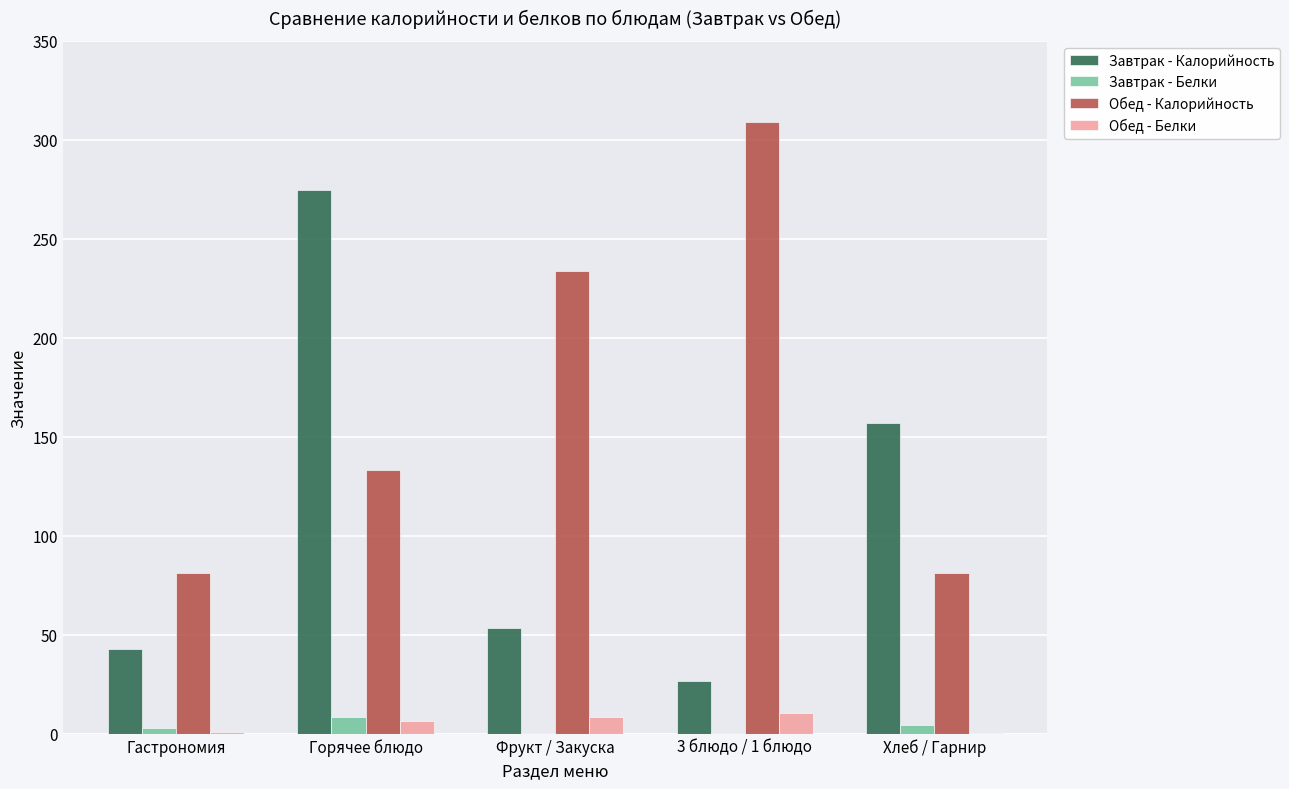

What is the highest value of the Обед - Белки series?

10.6